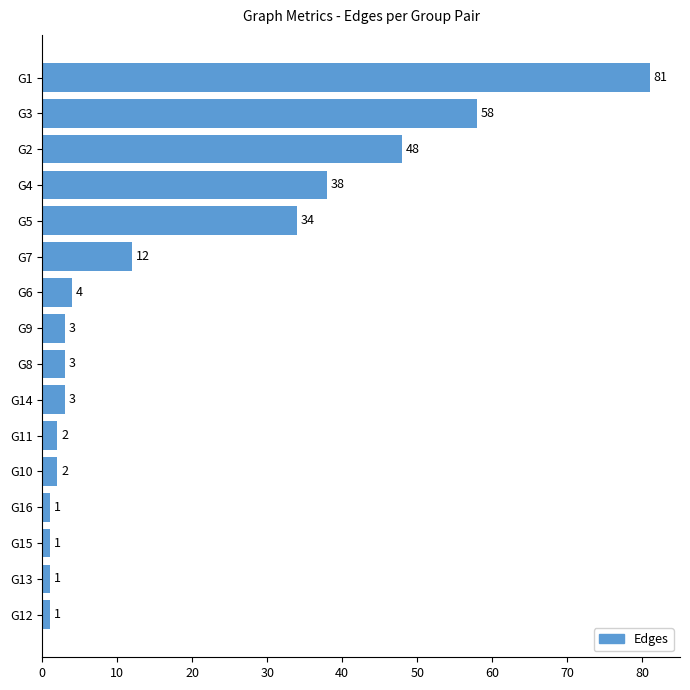

Reading bottom to top, extract all data points from this chart.

1	1	1	1	2	2	3	3	3	4	12	34	38	48	58	81